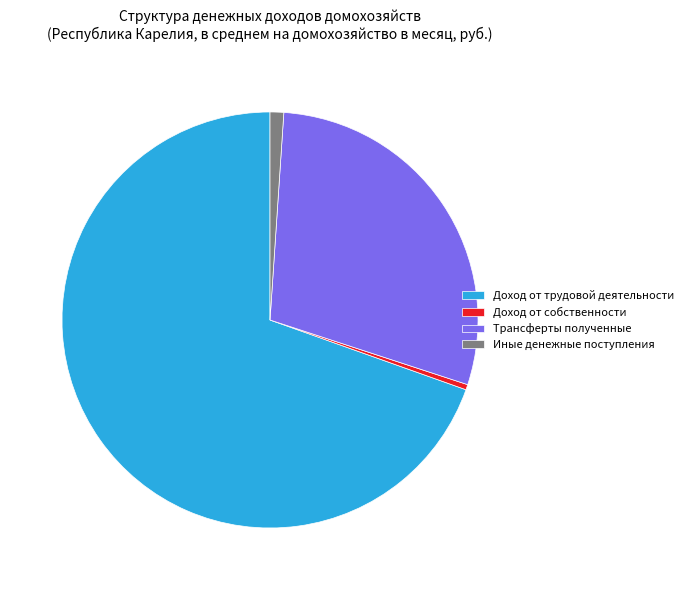

Combined, do Иные денежные поступления and Доход от собственности account for over 50%?

No